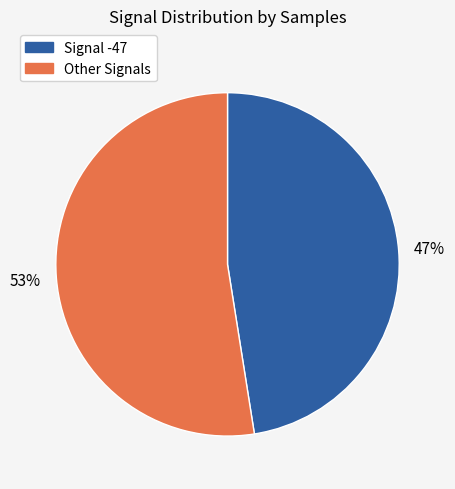

To the nearest percent, what is the average slice percentage?

50%